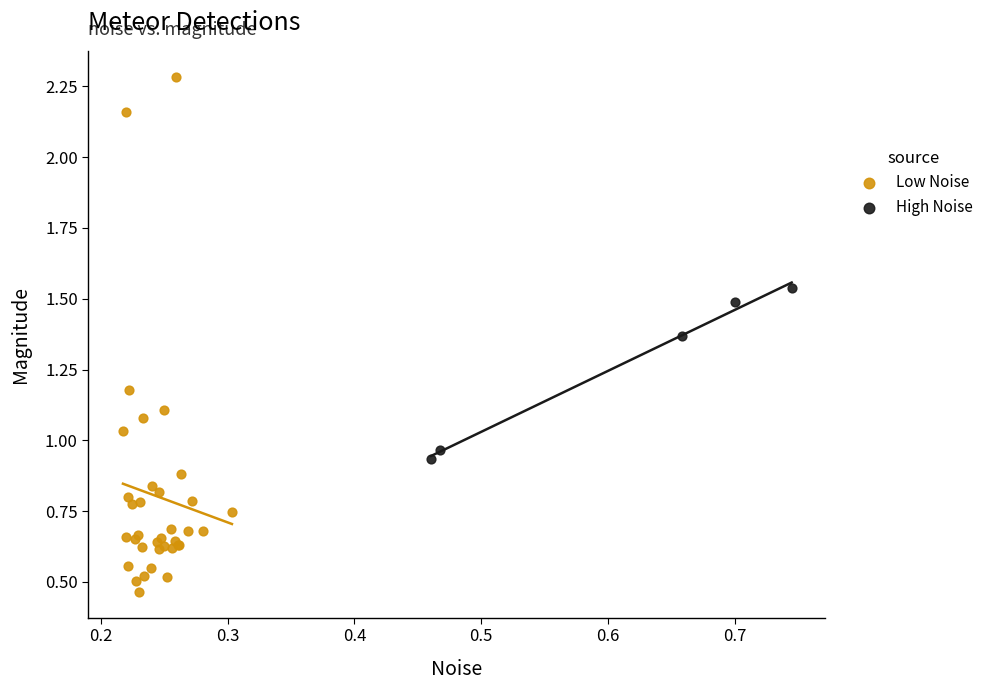

Which series reaches the minimum Y coordinate?

Low Noise